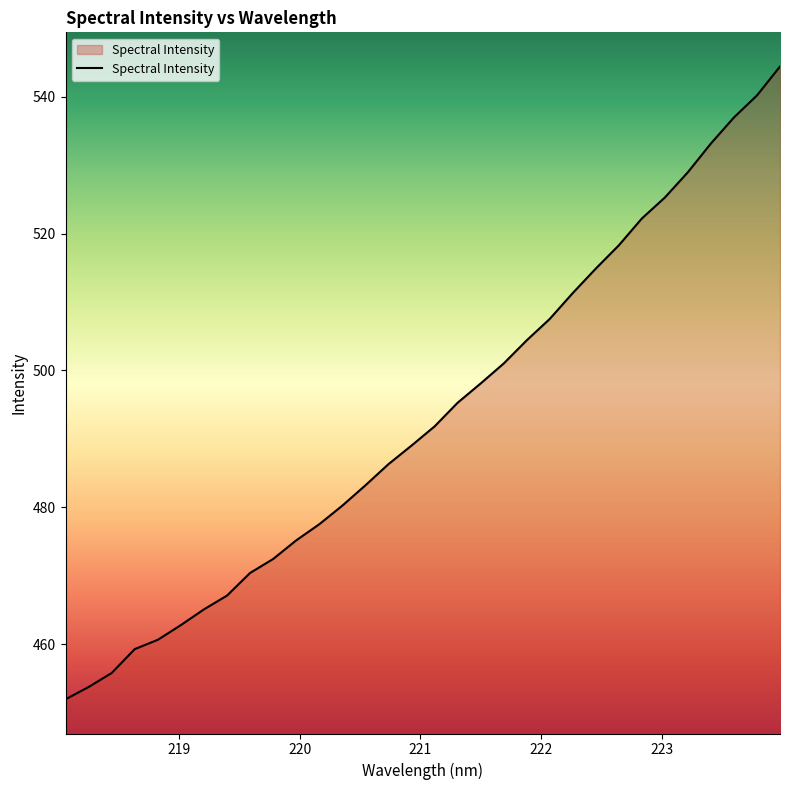

What is the difference between the maximum and minimum values?

92.5